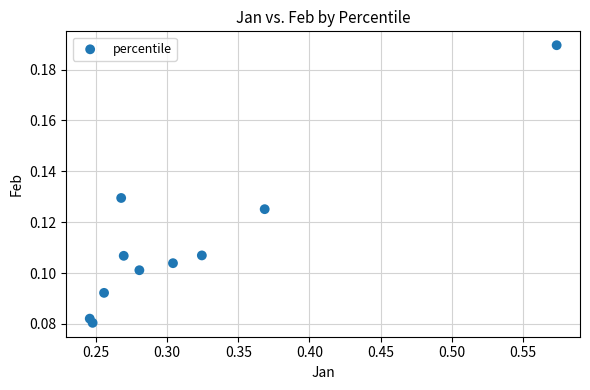

What is the range of X values (max minus min)?

0.3